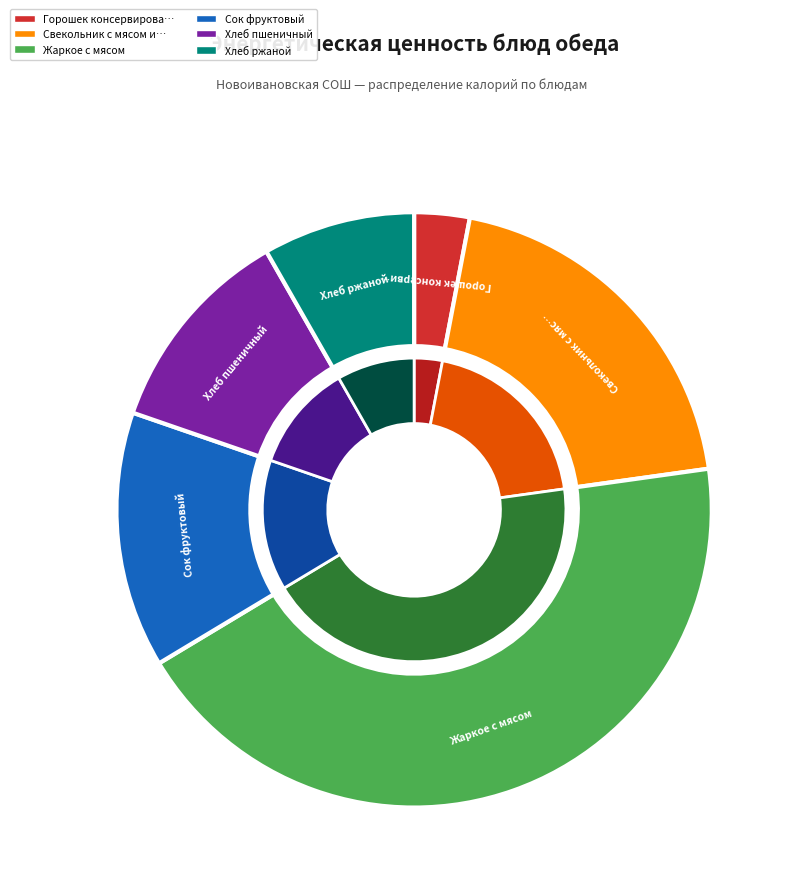

To the nearest percent, what is the combined percentage of Свекольник с мясом и сметаной and Жаркое с мясом (говядина)?

63%